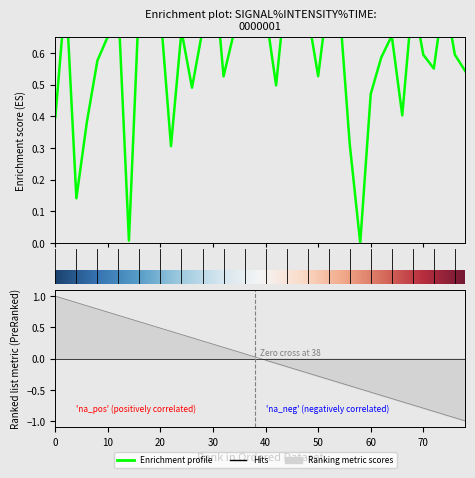

How many lines are shown in the chart?

1